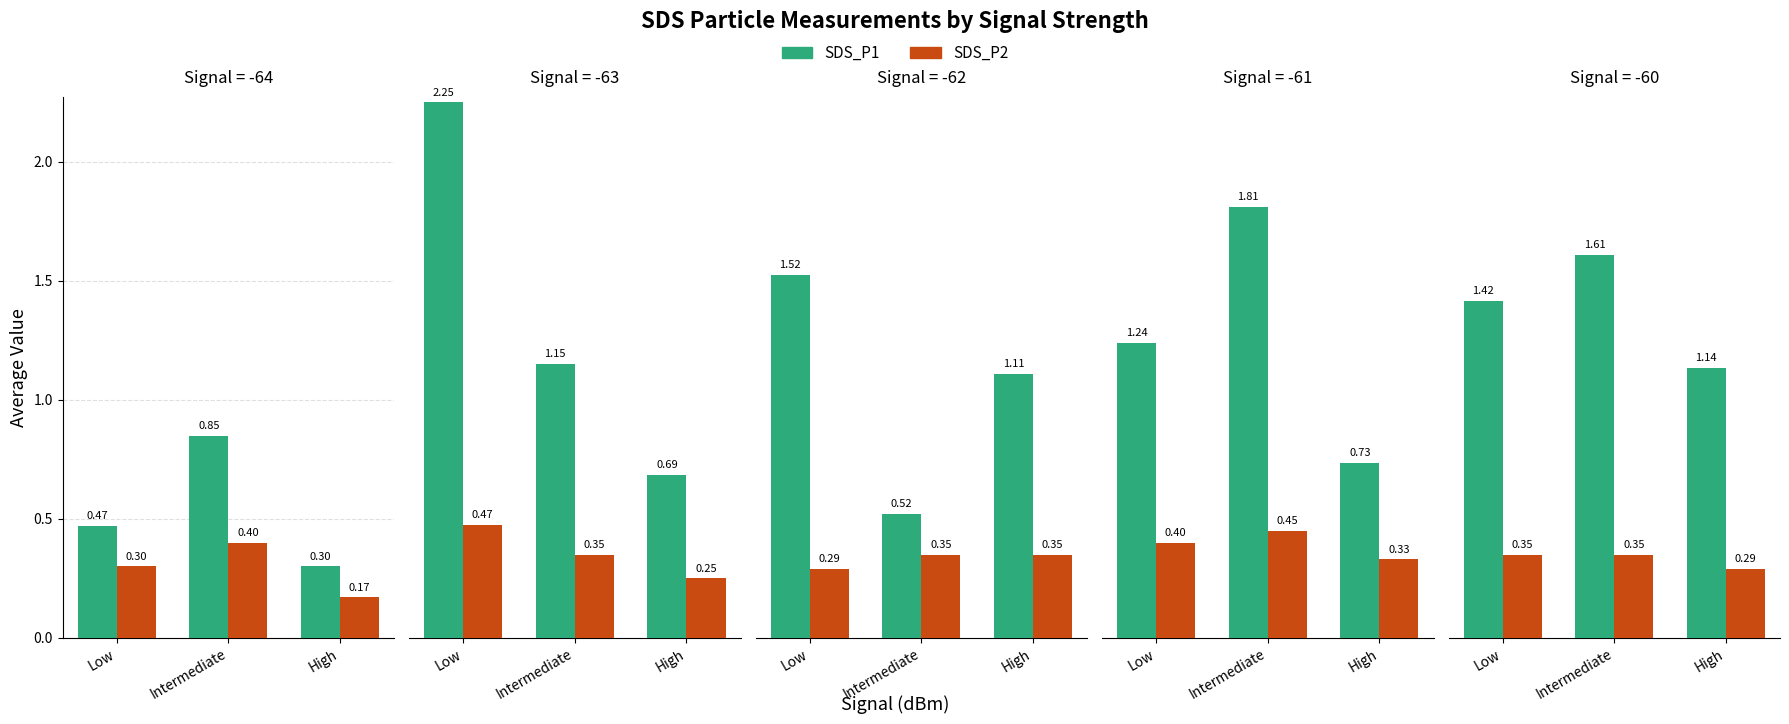

What is the difference between the SDS_P1 values at Low and High?

0.3